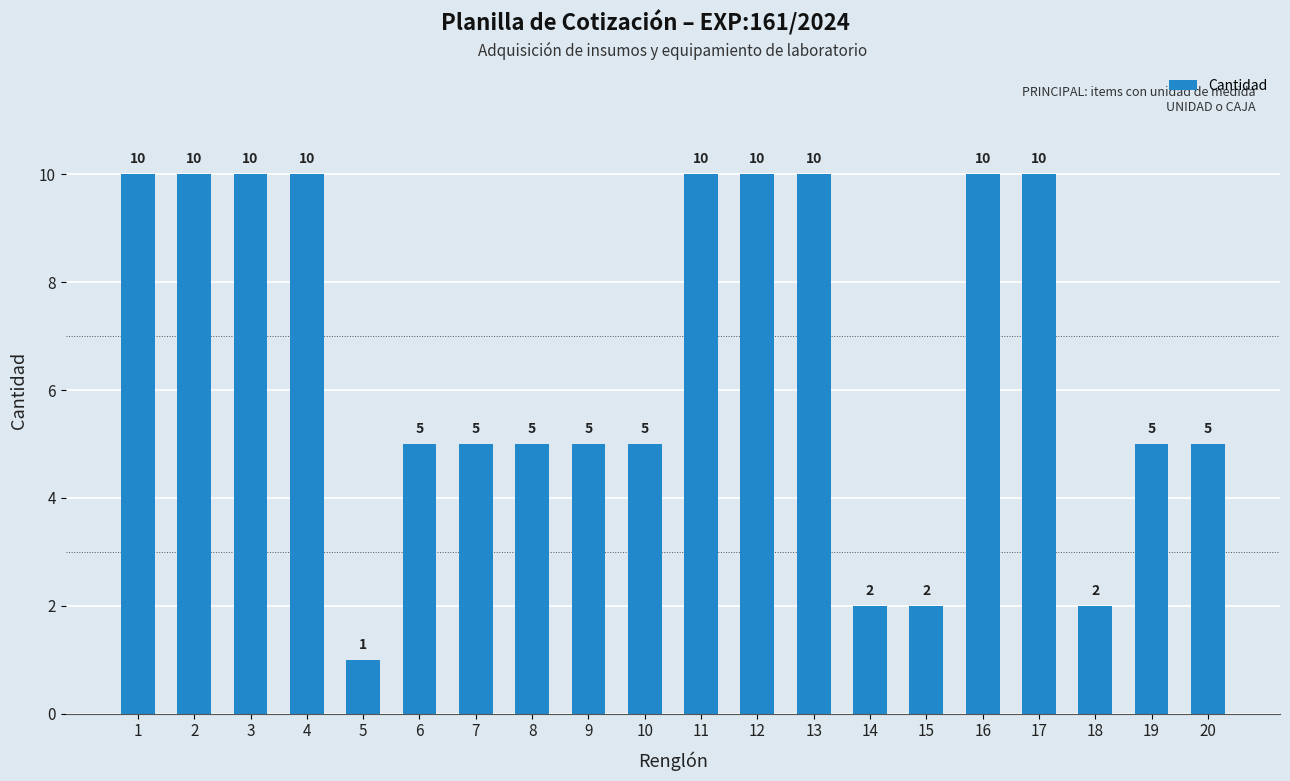

At which category does the chart reach its minimum across all series?

5